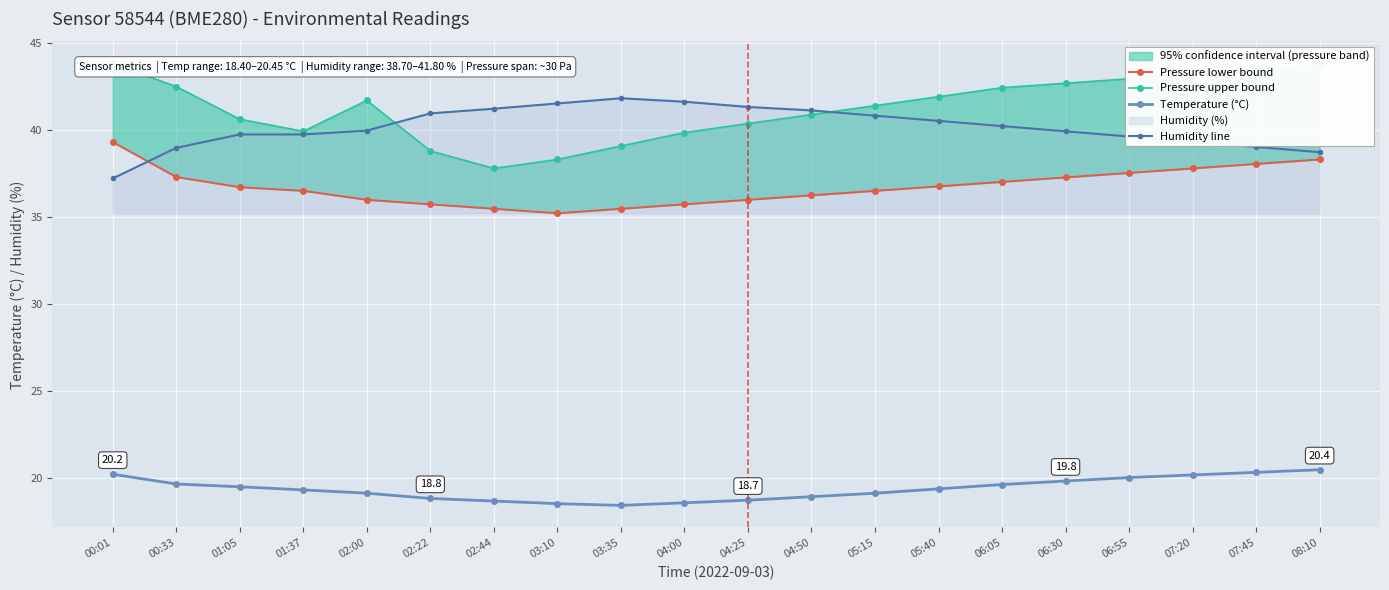

True or false: Humidity line has a value of 39.7 at 01:05.

True